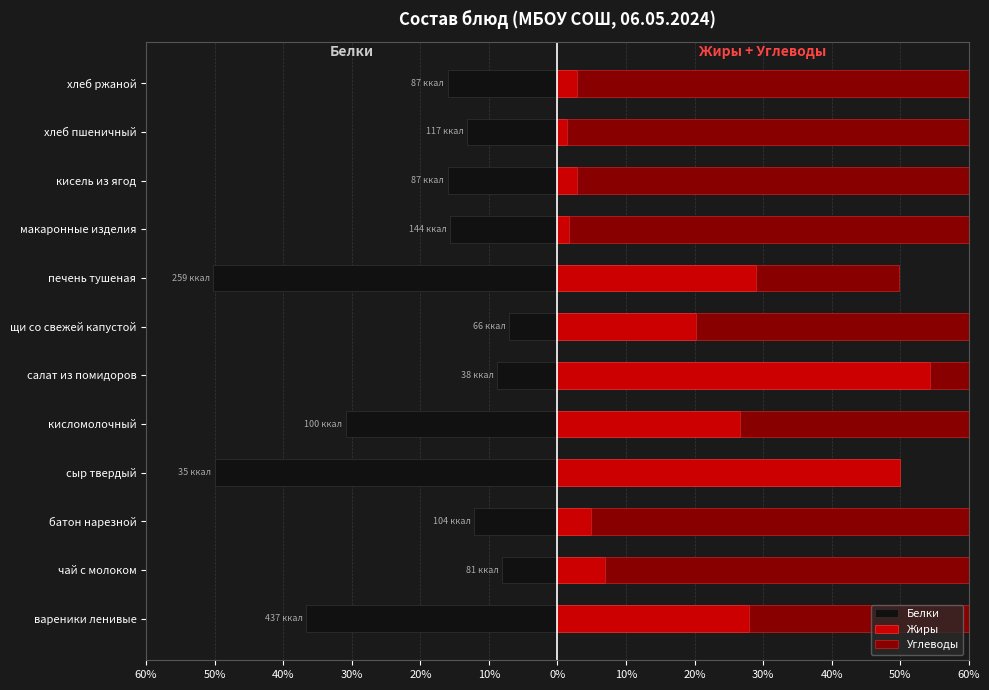

Which series has the largest range (max minus min)?

Углеводы